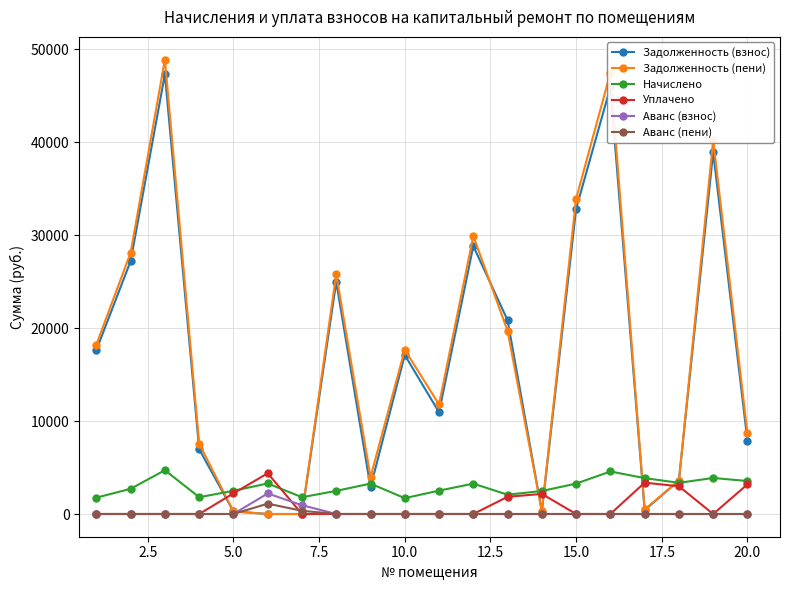

What is the greatest value displayed?

48905.2